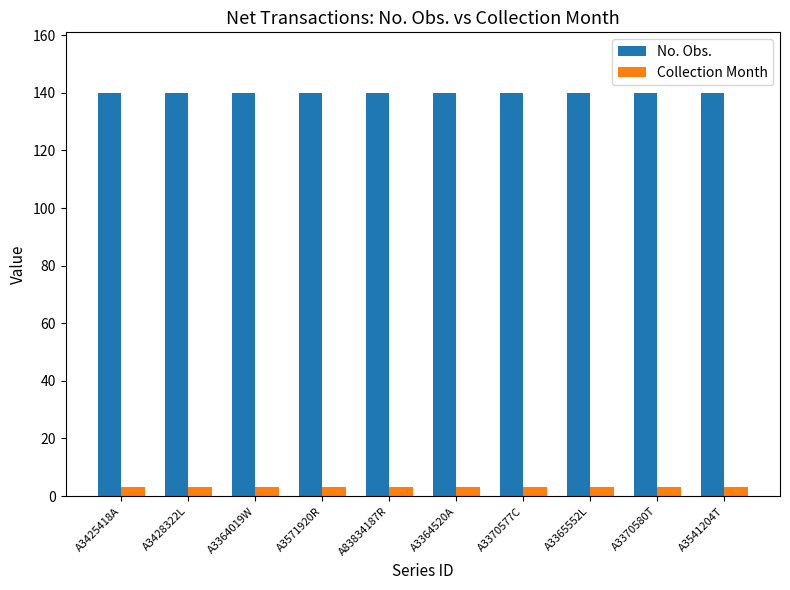

What is the sum of all Collection Month values?

30